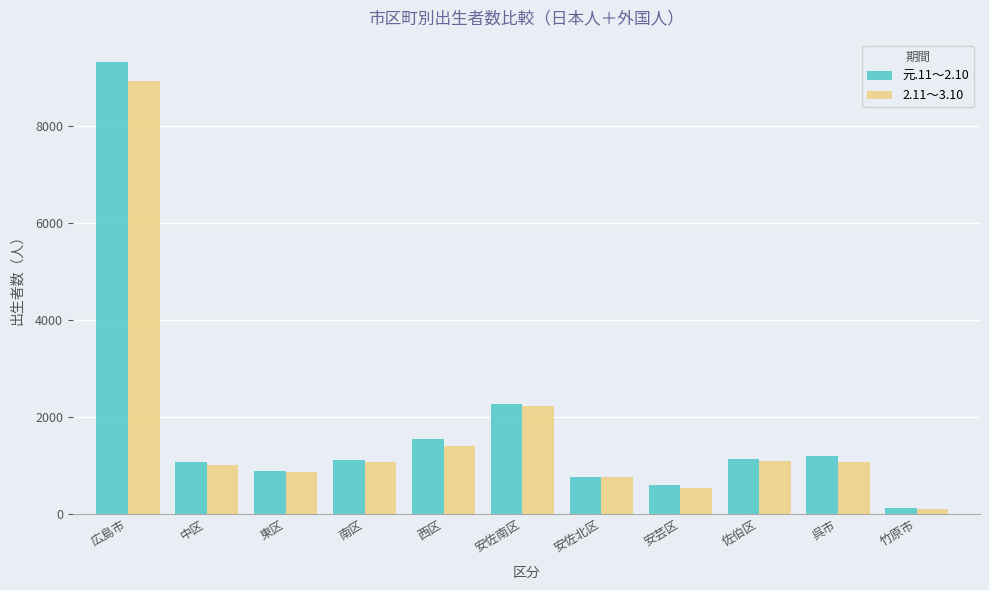

How many data points does each series have?

11